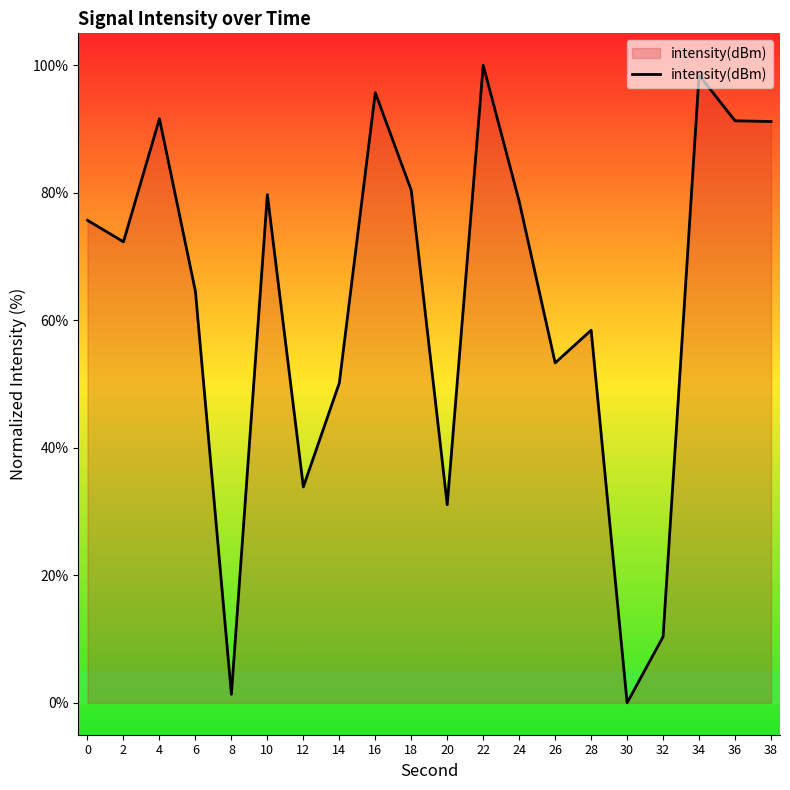

What is the change in value from 24 to 34?

+19.8